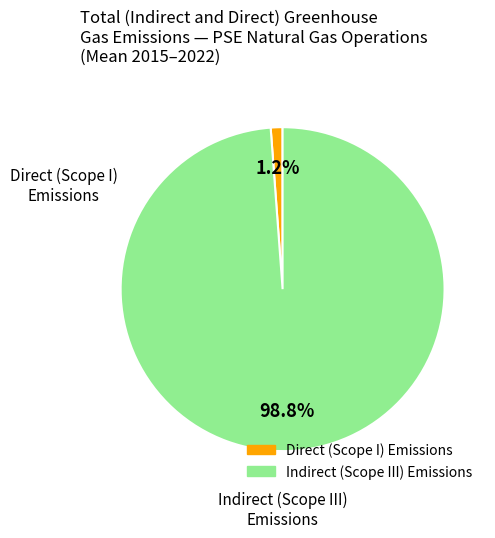

Does any single category account for the majority?

Yes